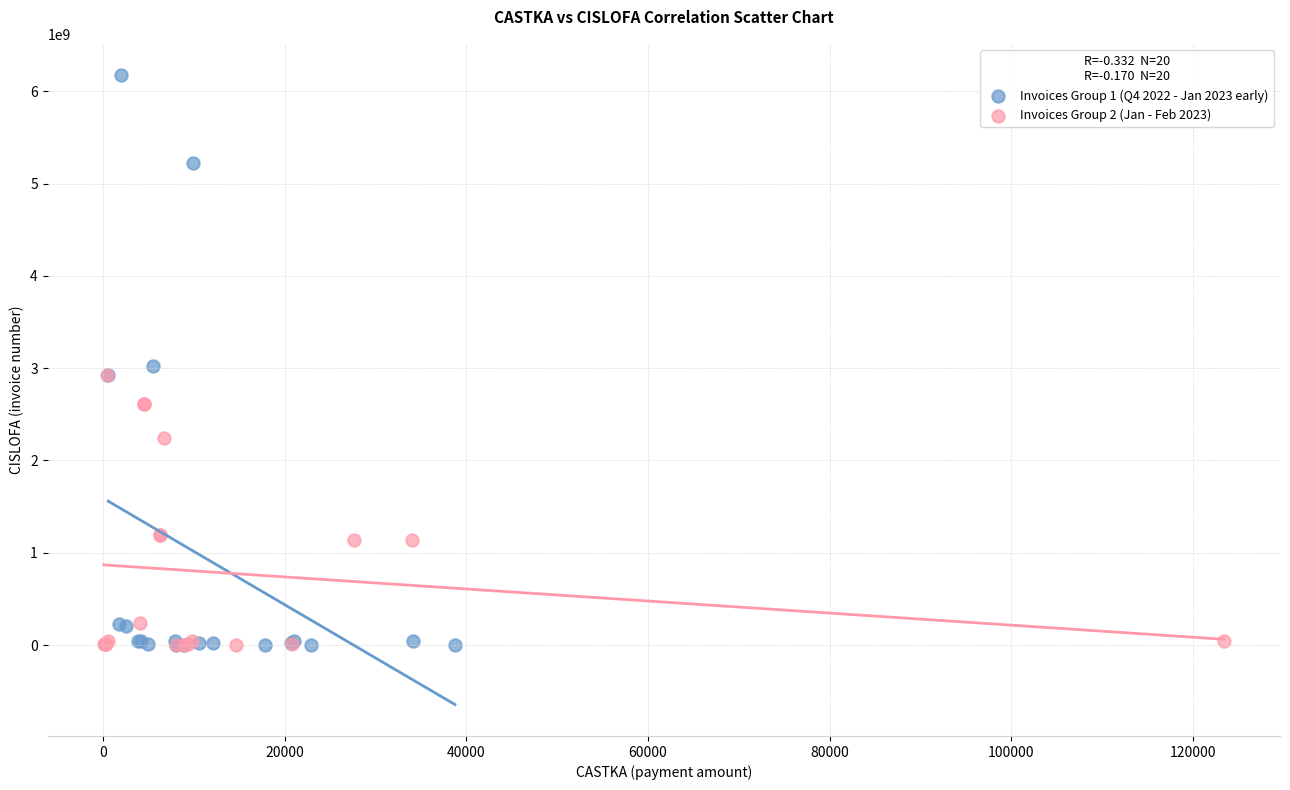

What are all the series names shown in the legend?

Invoices Group 1 (Q4 2022 - Jan 2023 early), Invoices Group 2 (Jan - Feb 2023)